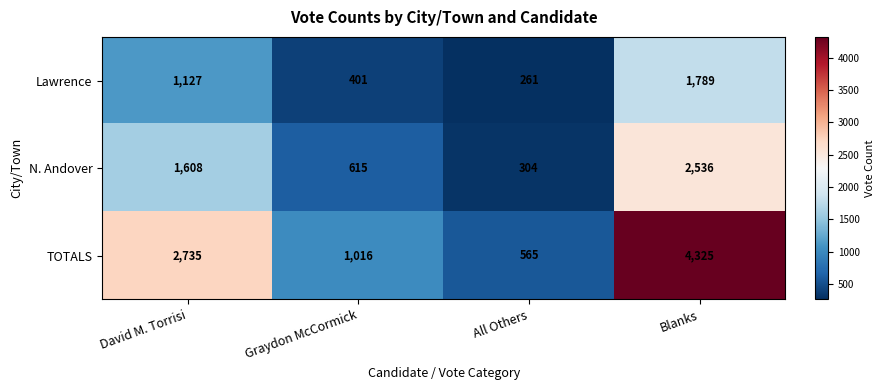

Count the number of data series in this chart.

3